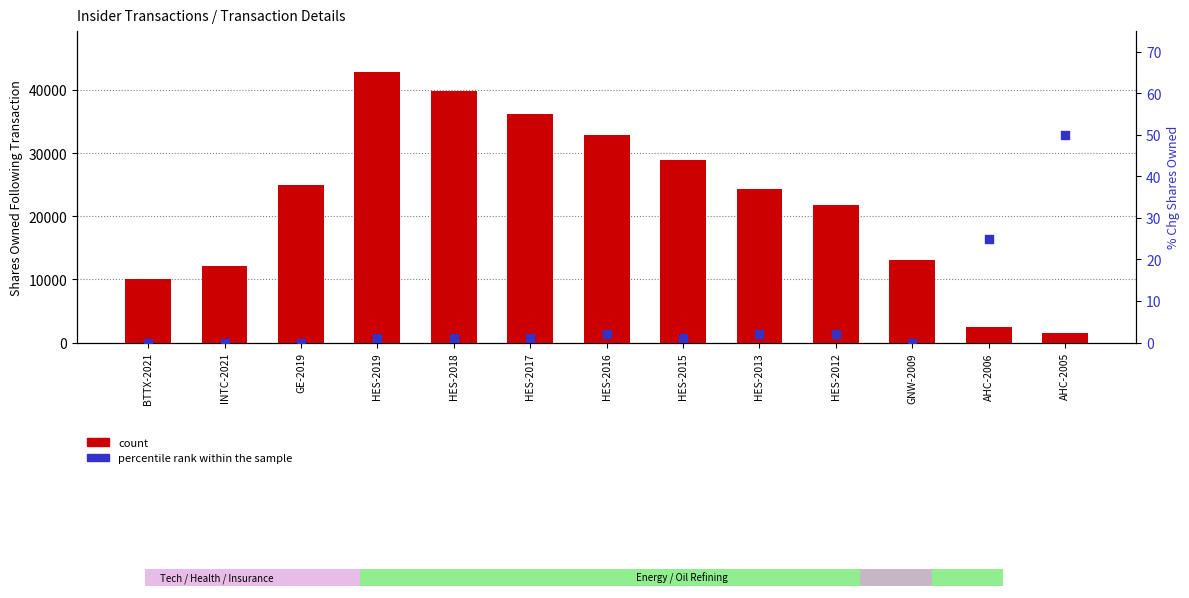

Is the value of percentile rank within the sample at HES-2016 greater than the value of count at HES-2015?

No